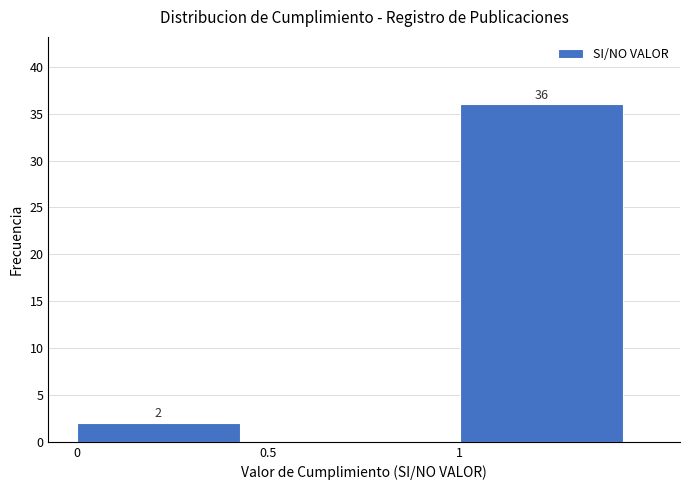

Reading right to left, transcribe all the data shown in this chart.

1=36	0.5=0	0=2